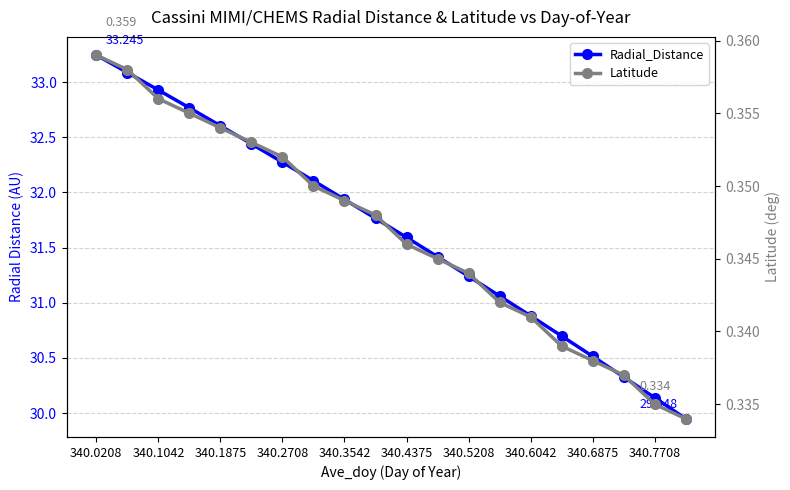

What is the minimum value shown in the chart?

0.3